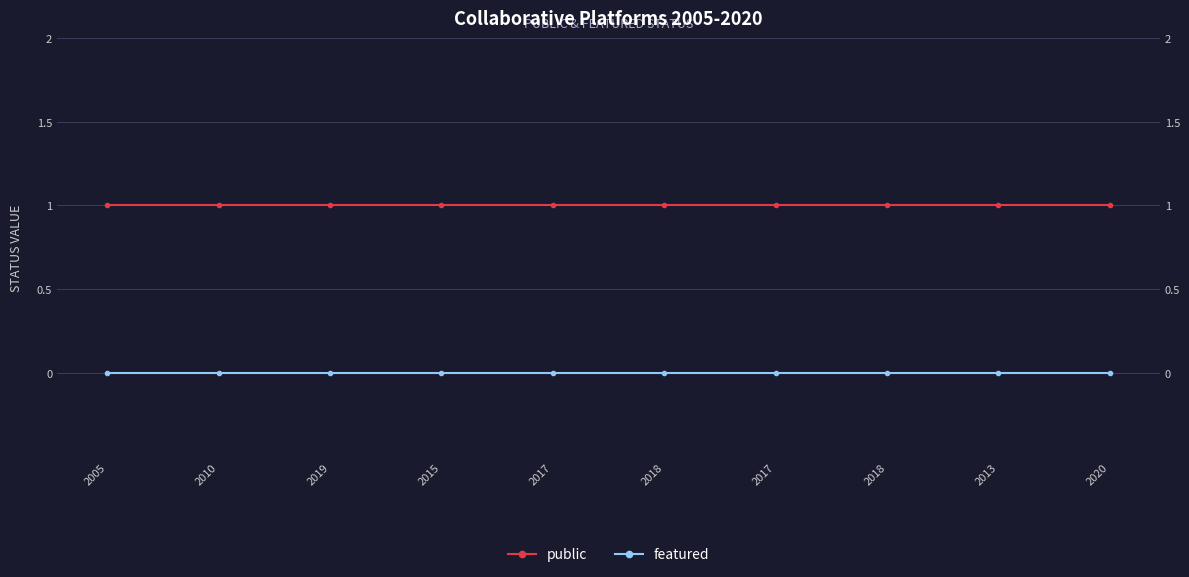

What is the spread (max minus min) of values at 2020?

1